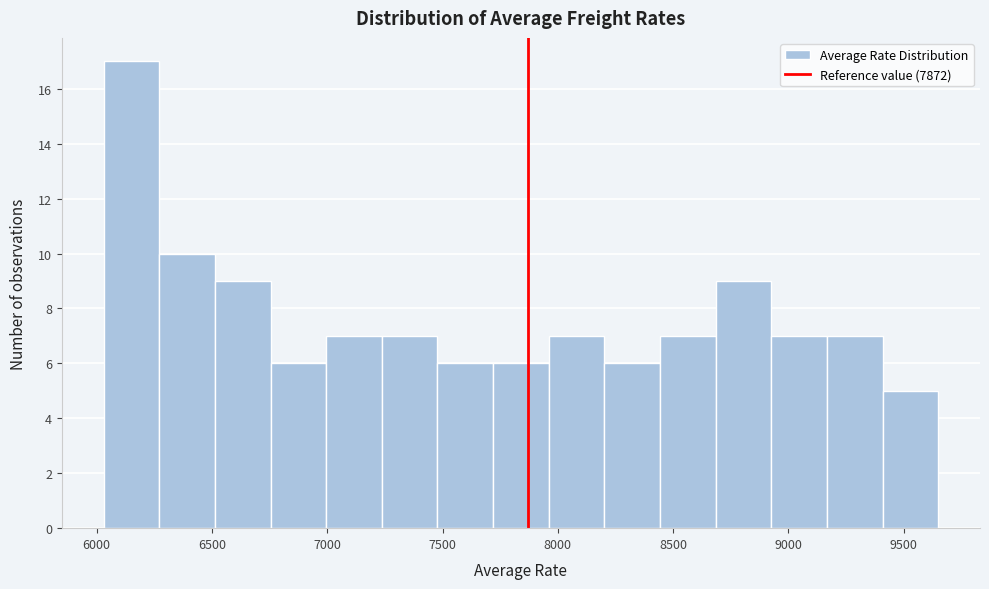

Which range on the x-axis has the tallest bar?

6050 to 6250